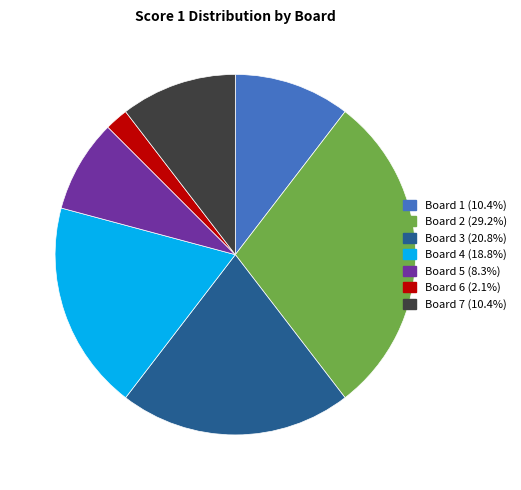

Combined, do Board 3 (20.8%) and Board 5 (8.3%) account for over 50%?

No